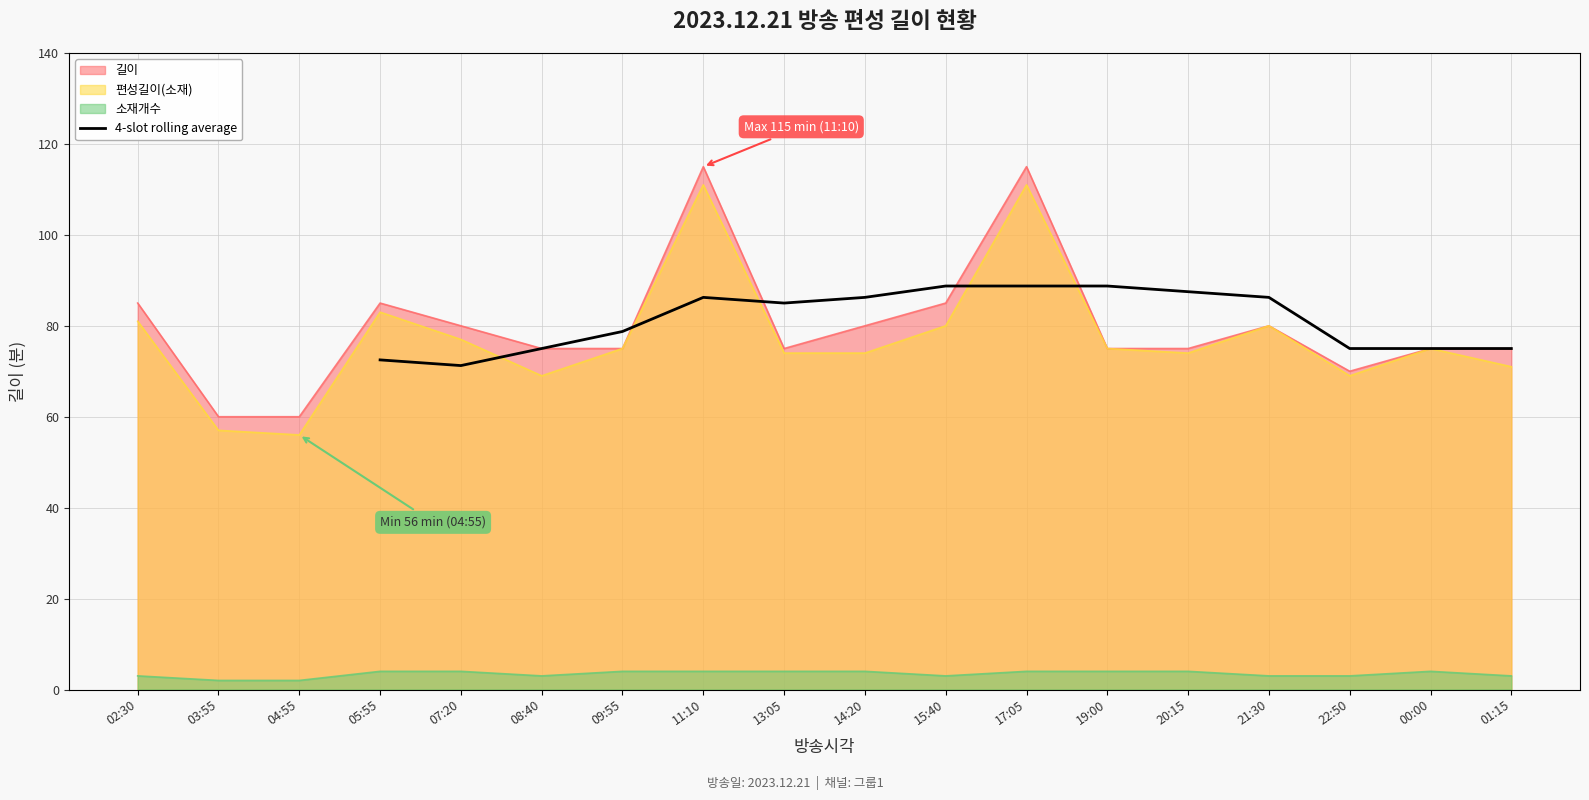

What is the maximum value for 4-slot rolling average?

88.8